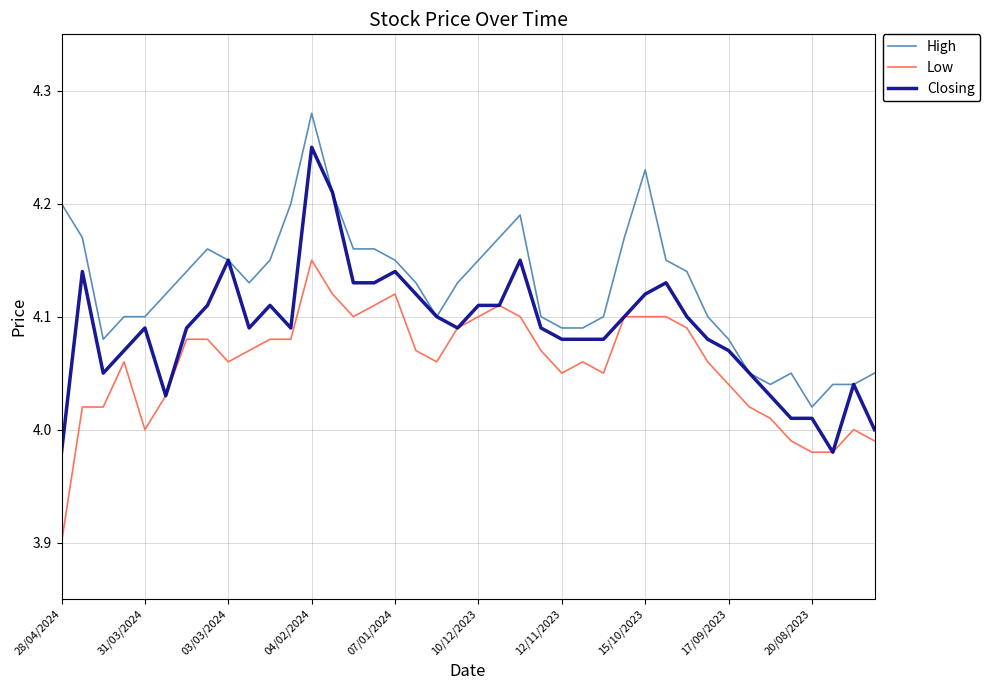

True or false: Low and High cross at least once.

False